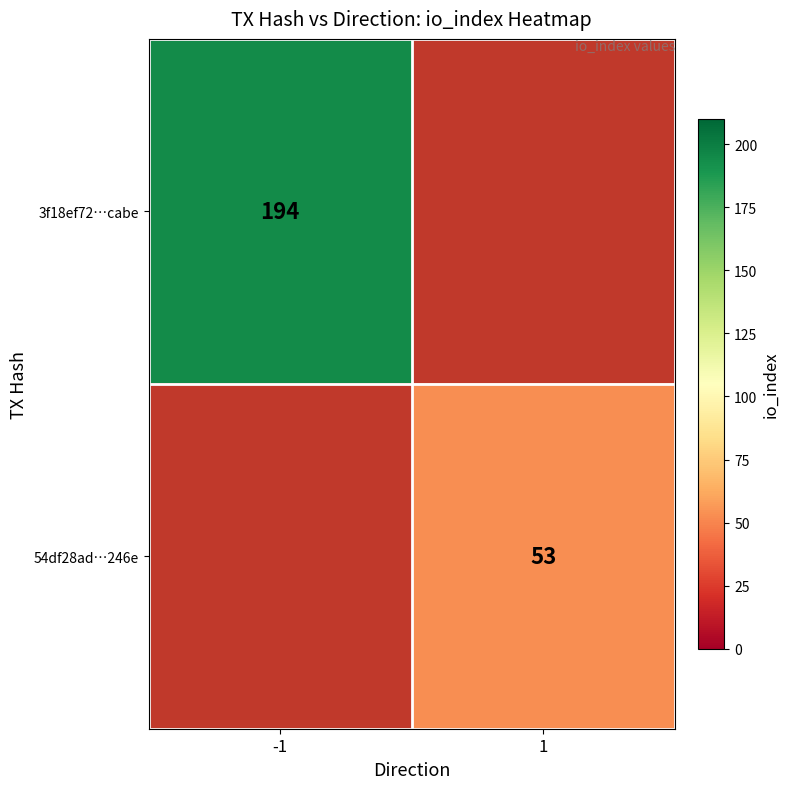

The 3f18ef72…cabe series shows 317.4 at -1. True or false?

False